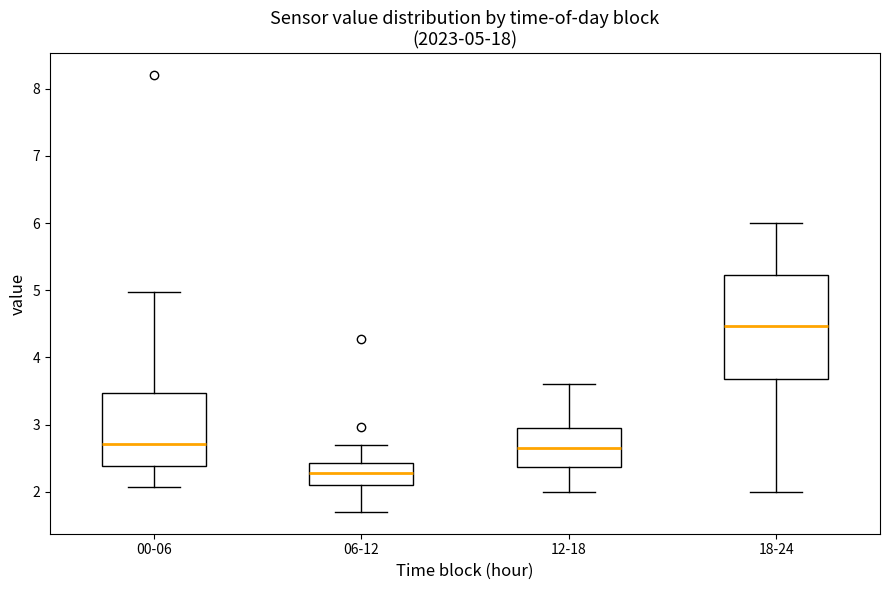

Which box has the lowest median line?

06-12